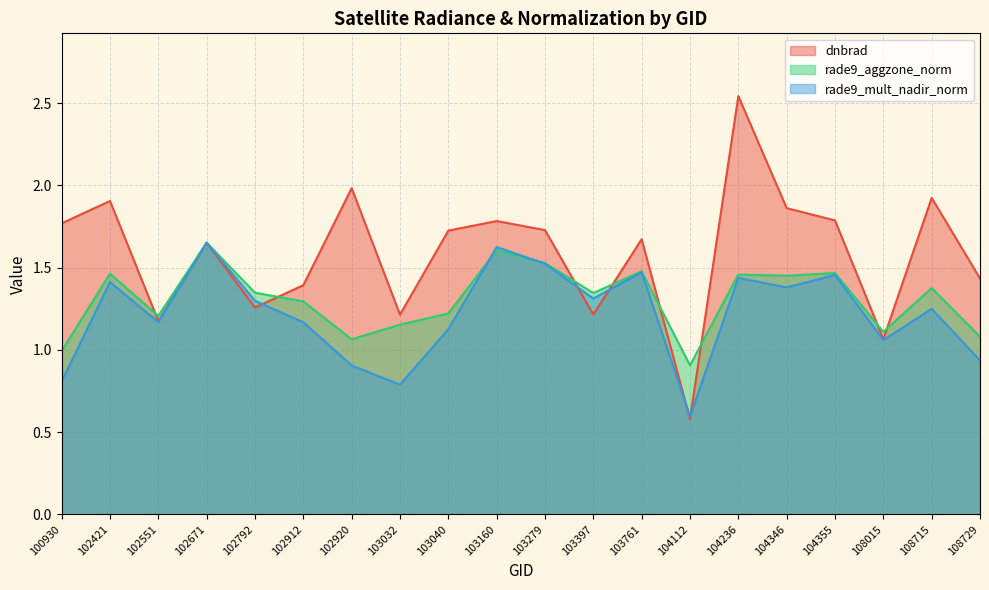

What is the lowest value of the rade9_mult_nadir_norm series?

0.6